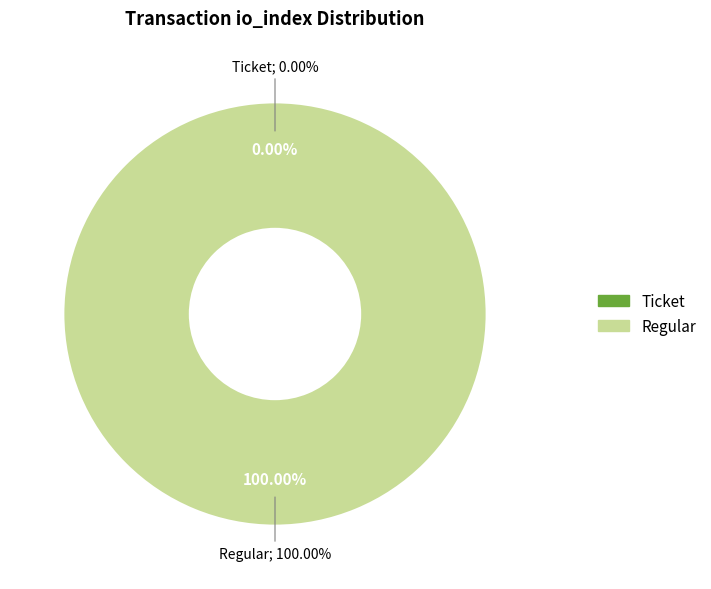

What percentage do Regular (io_index=35) and Ticket (io_index=0) together represent?

100.0%